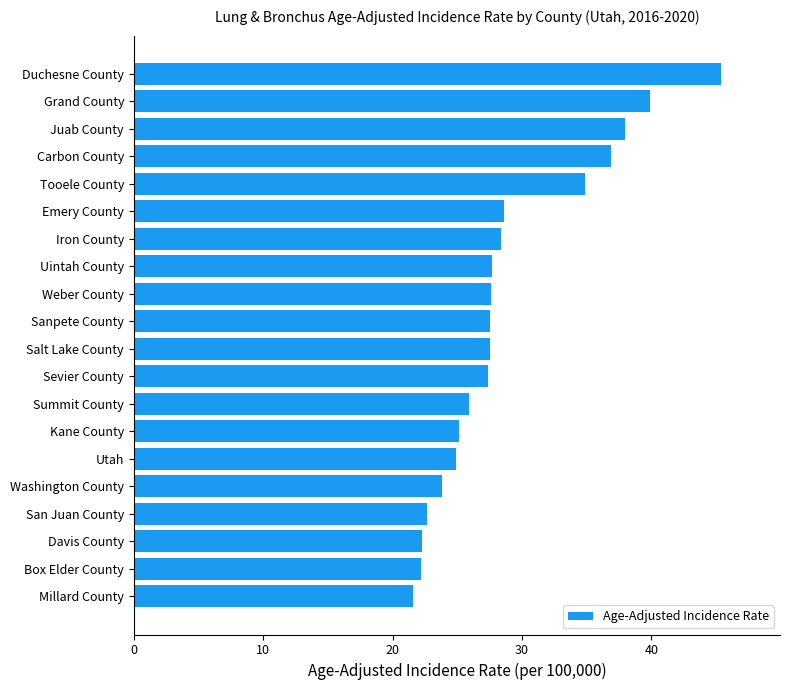

What is the maximum value shown in the chart?

45.4